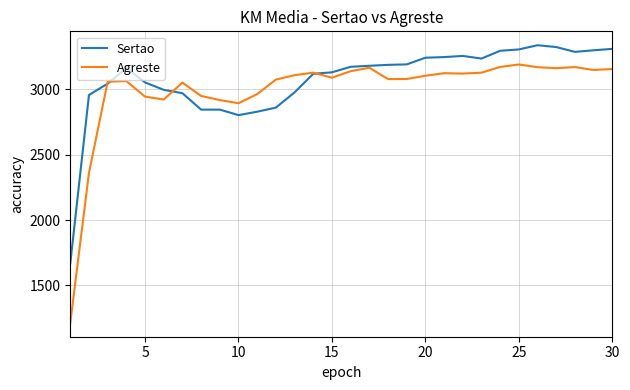

Count the number of data series in this chart.

2